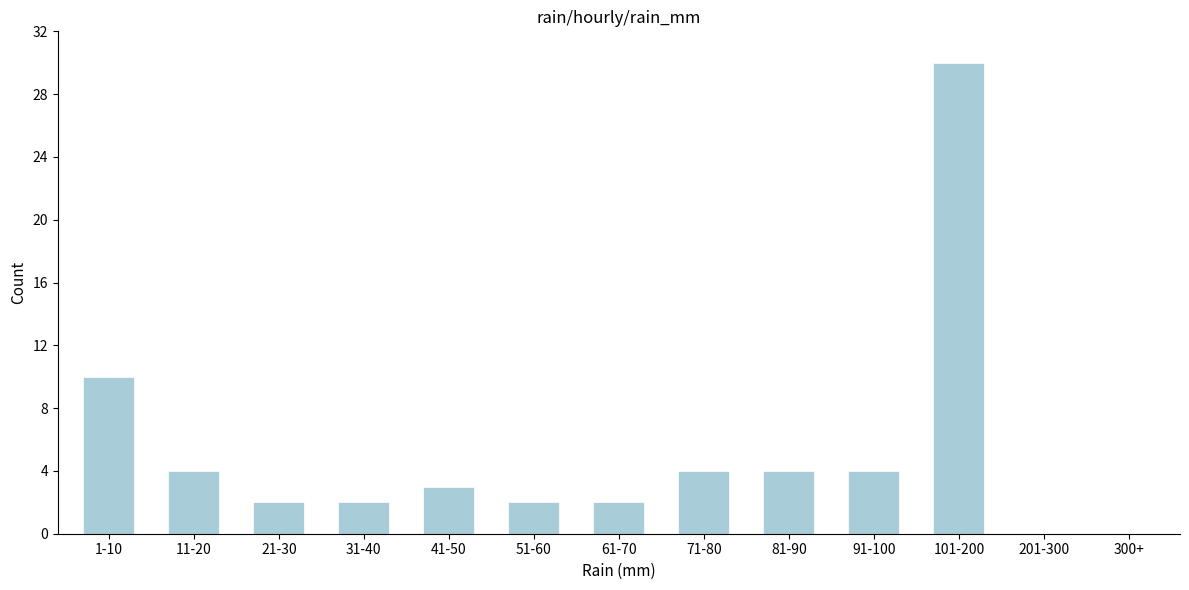

Reading left to right, extract all data points from this chart.

1-10=10	11-20=4	21-30=2	31-40=2	41-50=3	51-60=2	61-70=2	71-80=4	81-90=4	91-100=4	101-200=30	201-300=0	300+=0